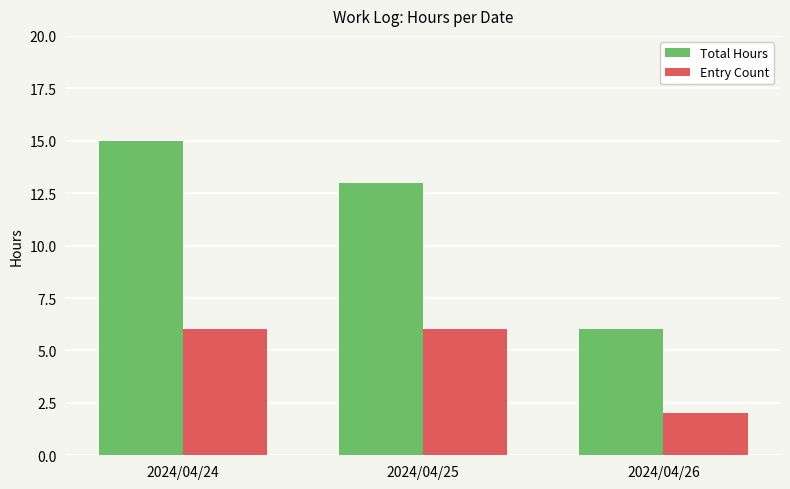

Where is Total Hours nearest to the value 10?

2024/04/25